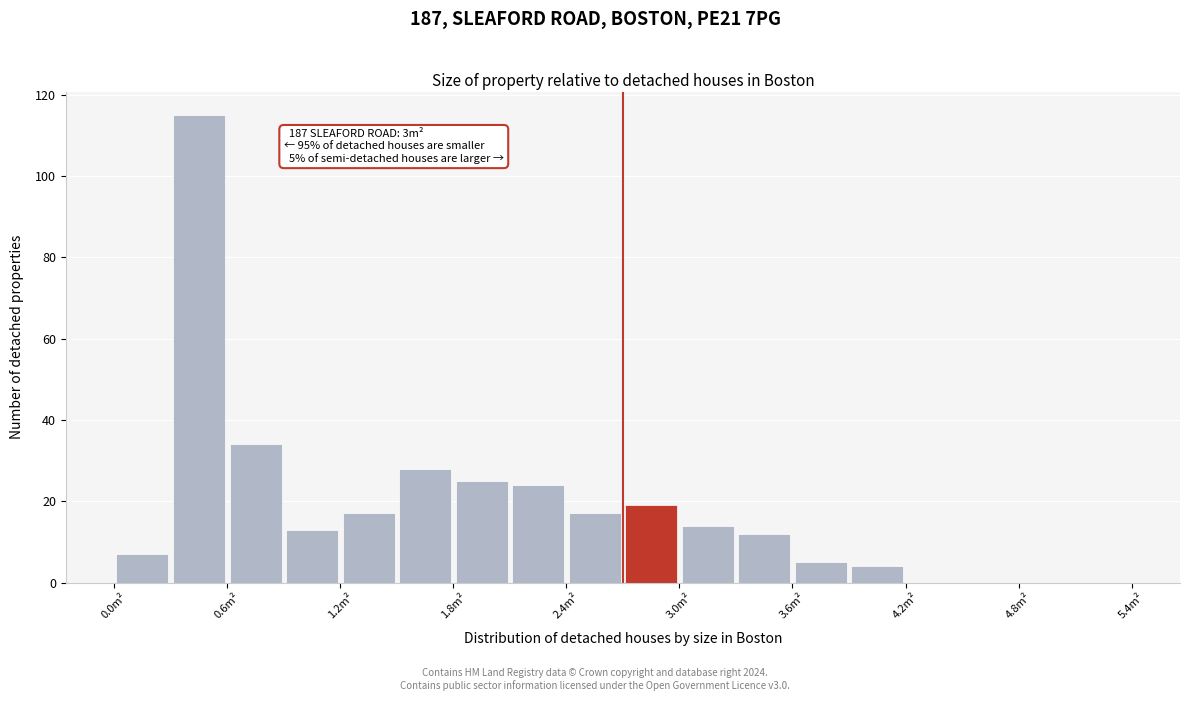

Read against the x-axis, roughly where is the centre of the tallest bar?

0.5